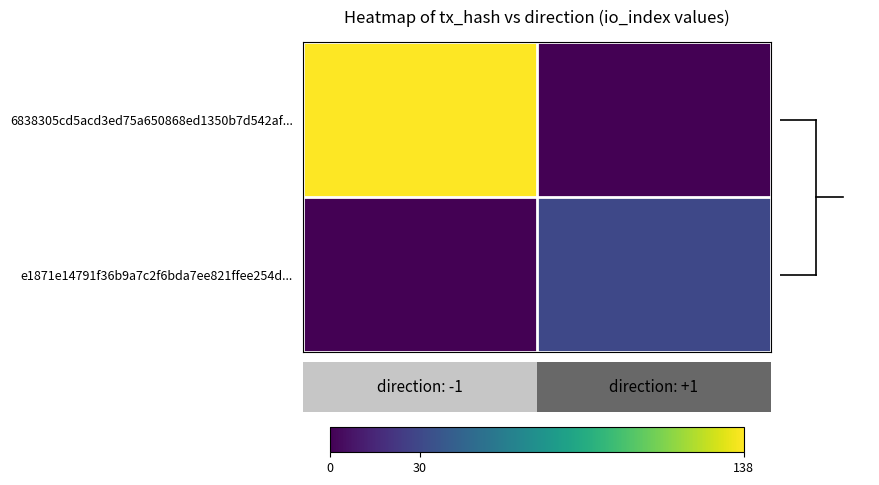

Which series changed the most between -1 and 1?

e1871e14791f36b9a7c2f6bda7ee821ffee254d...